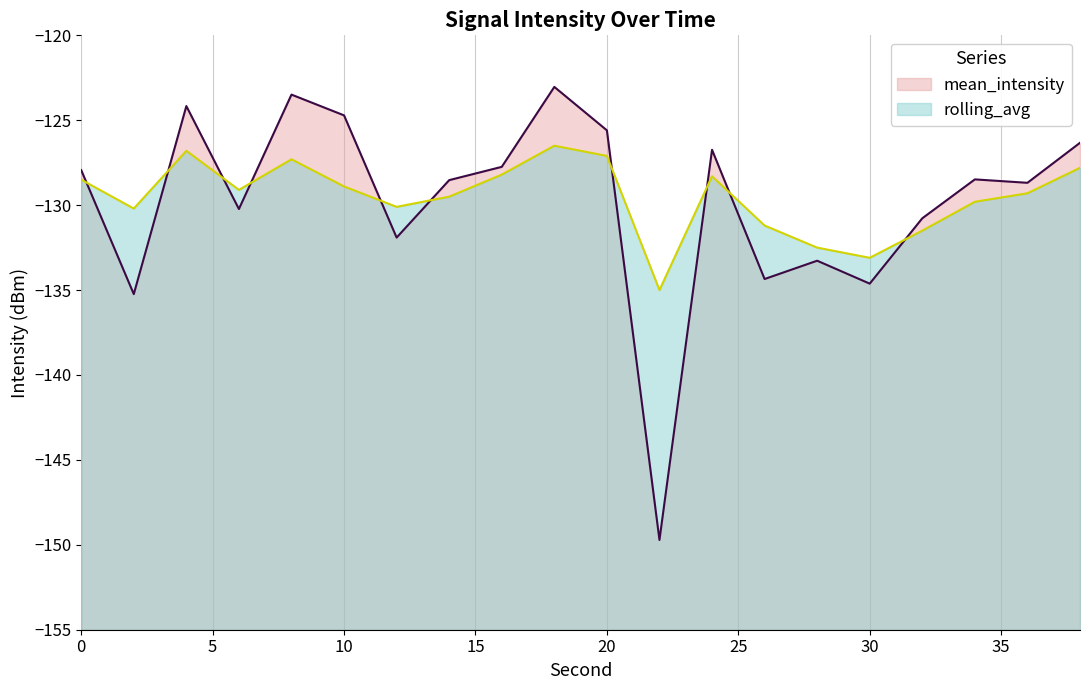

What is the value of the mean_intensity point at the 4th from the left?

-130.2